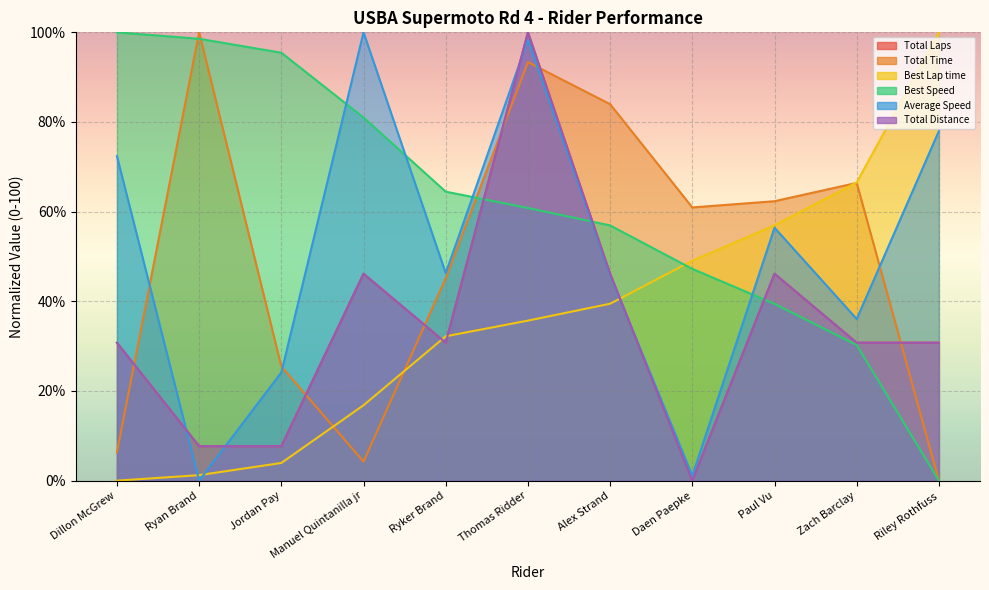

What is the highest value of the Total Distance series?

100.0